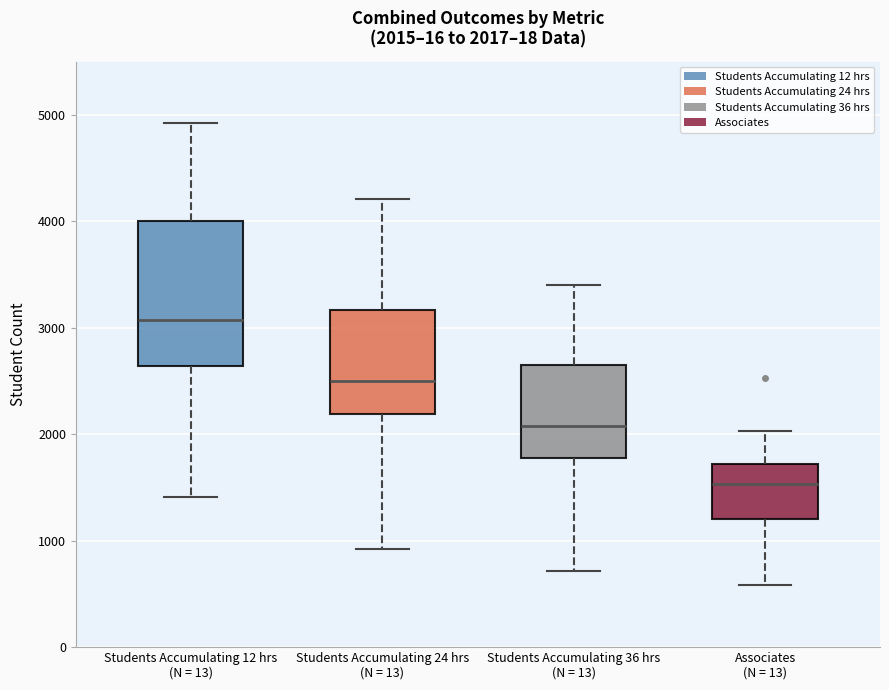

Which box is the tallest, from its lower edge to its upper edge?

Students Accumulating 12 hrs (N = 13)